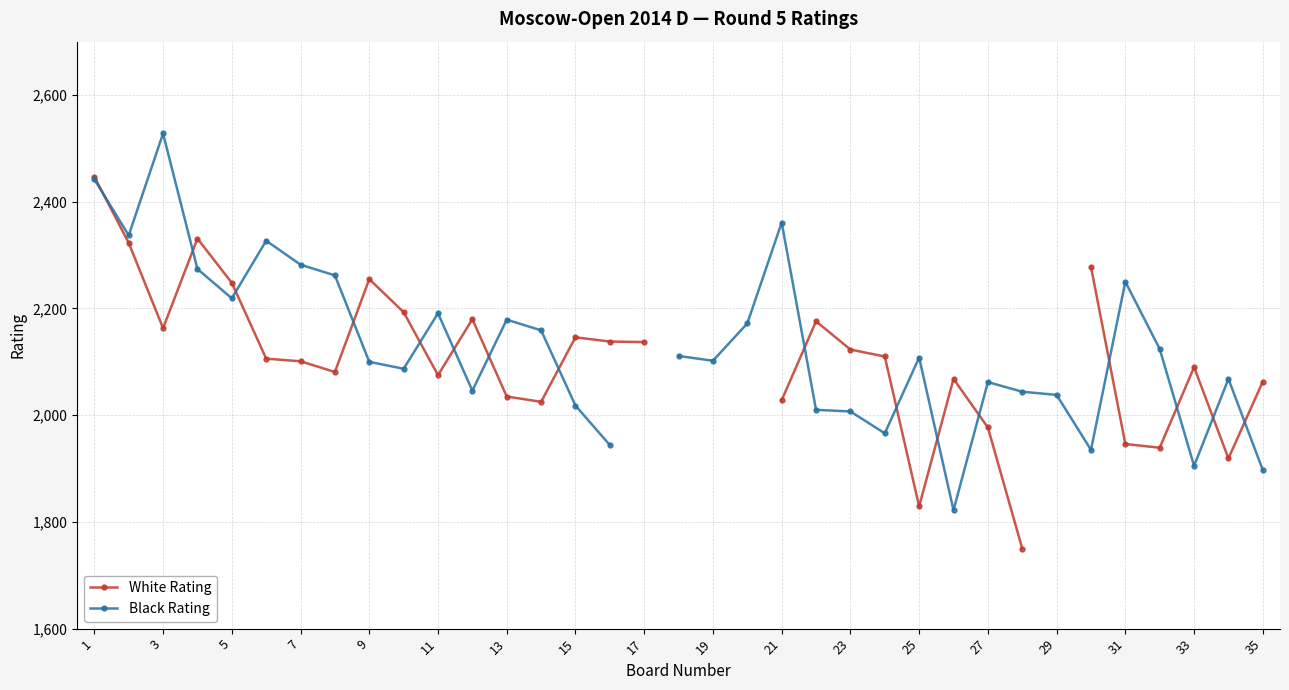

What is the greatest value displayed?

2528.0